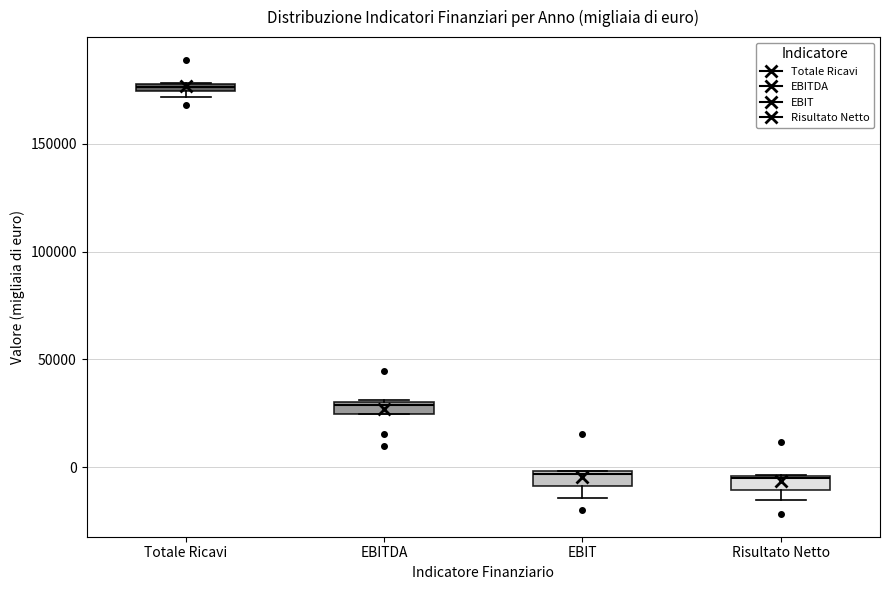

Which box's median line is the highest?

Totale Ricavi